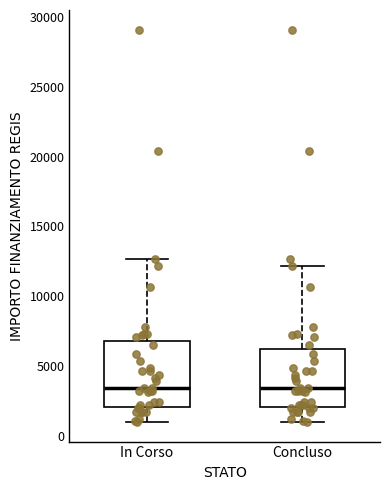

Comparing the boxes themselves (not the whiskers), which one is the tallest?

In Corso